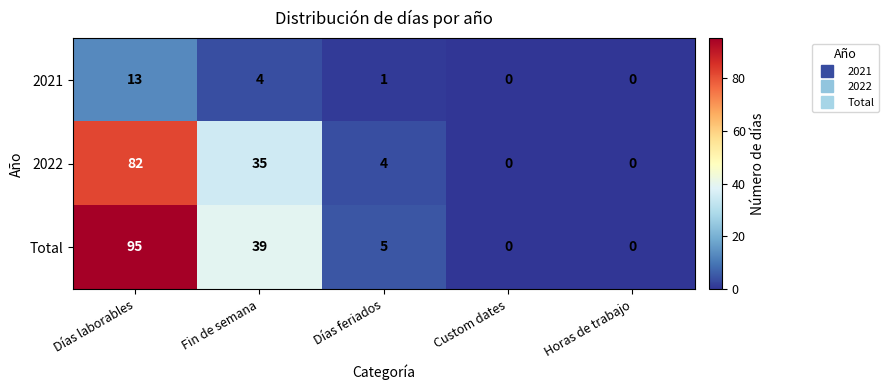

How many distinct data groups are displayed?

3